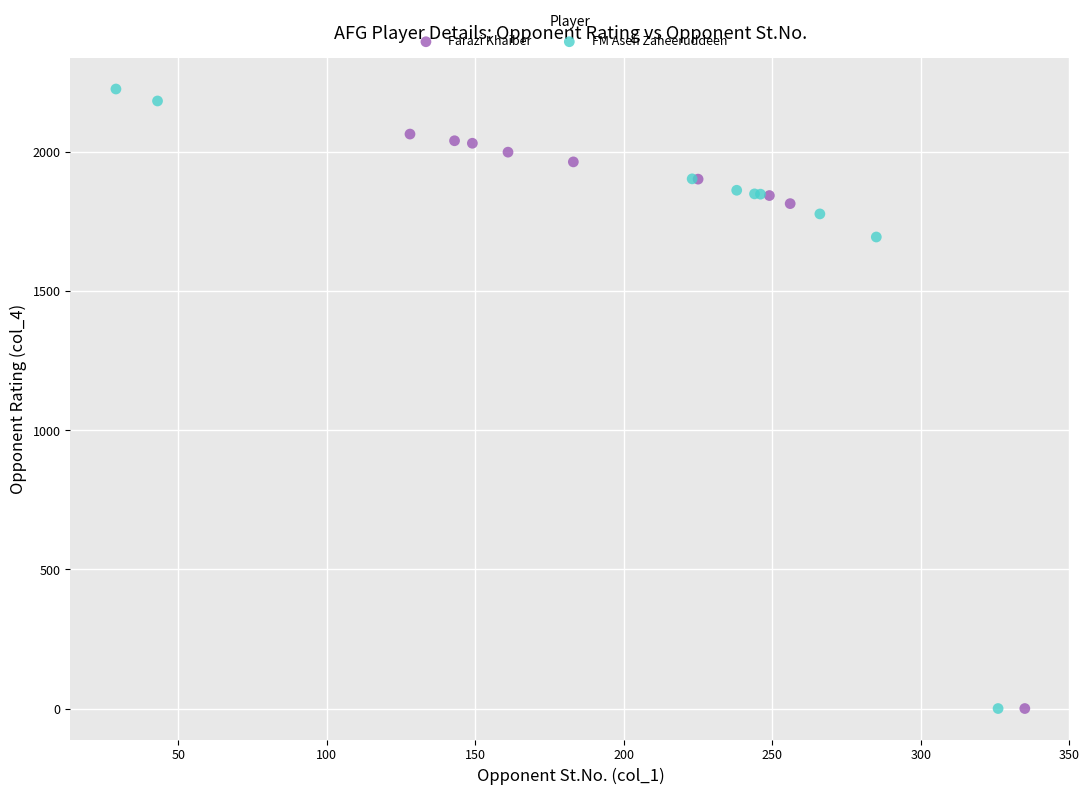

Which series contains the highest Y value?

FM Asefi Zaheeruddeen